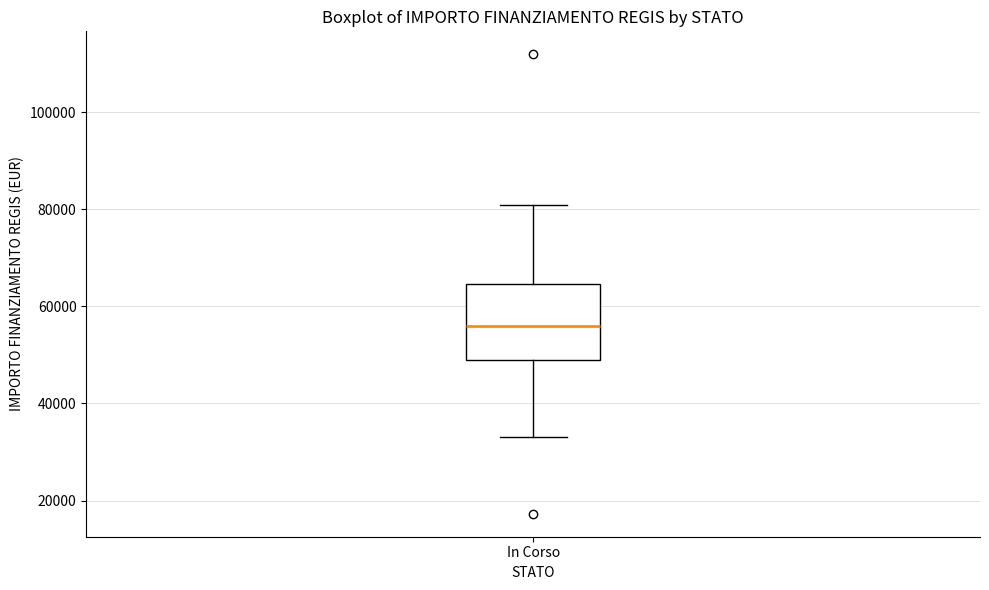

Where does the upper whisker of the box for In Corso end on the y-axis? The values are not printed on the chart, so give them approximately, as read against the axis.

80000